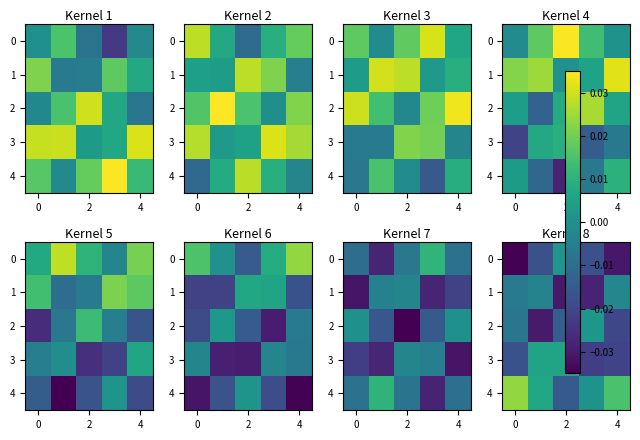

How many values in the 0 series are below 0?

4